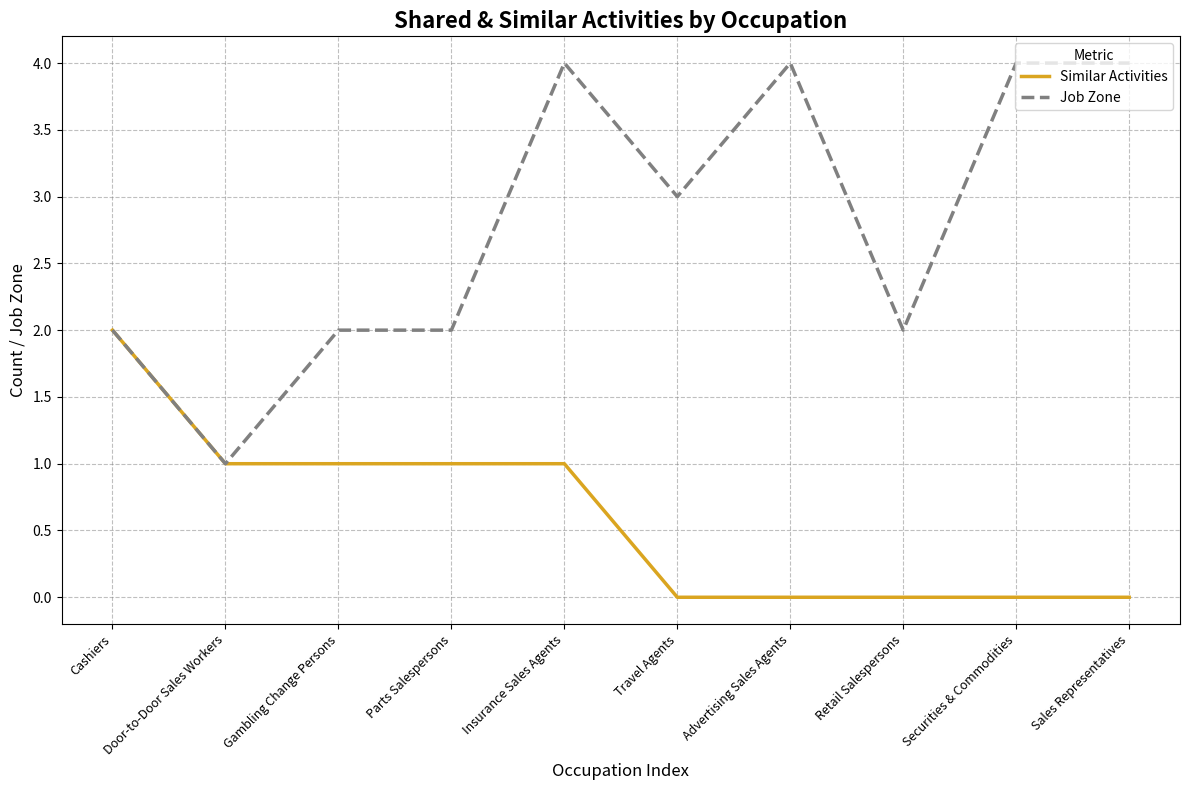

What are all the series names shown in the legend?

Similar Activities, Job Zone